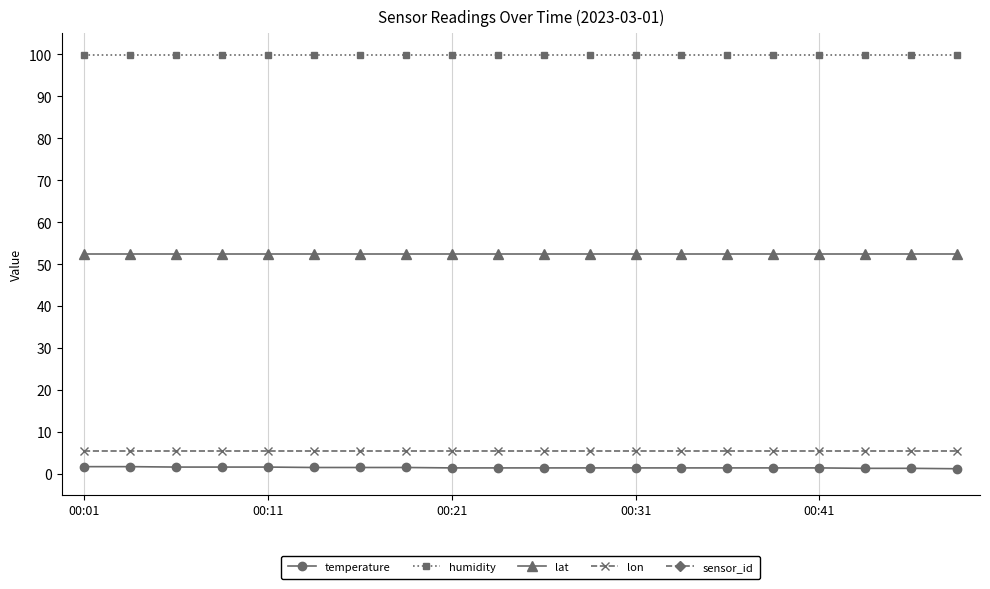

True or false: lat and temperature intersect in this chart.

False